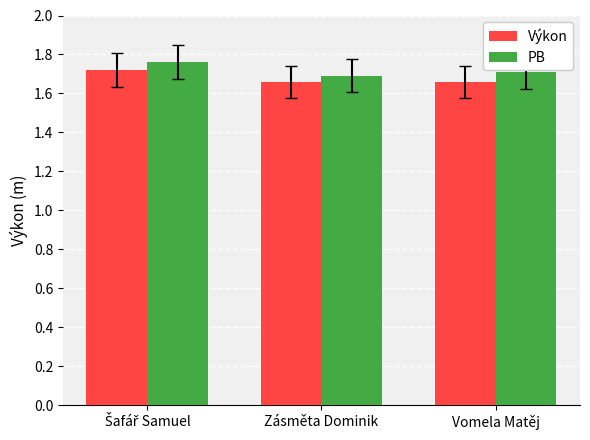

How many bars are there in total?

6